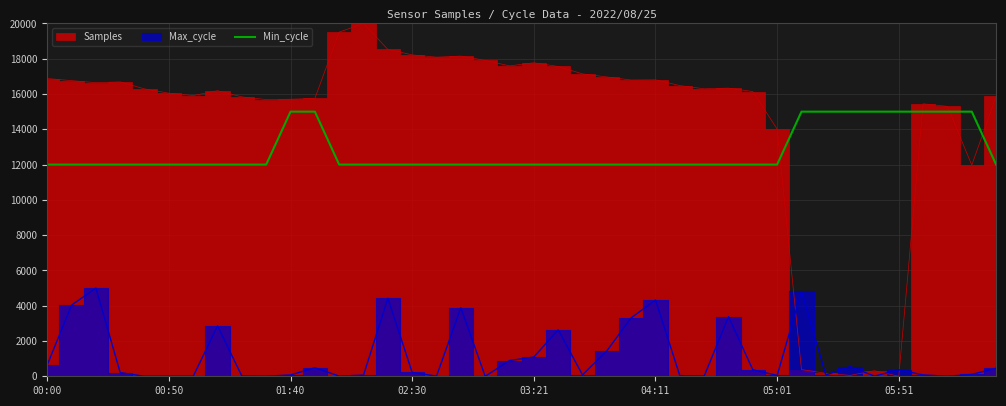

What is the minimum value for Min_cycle?

12000